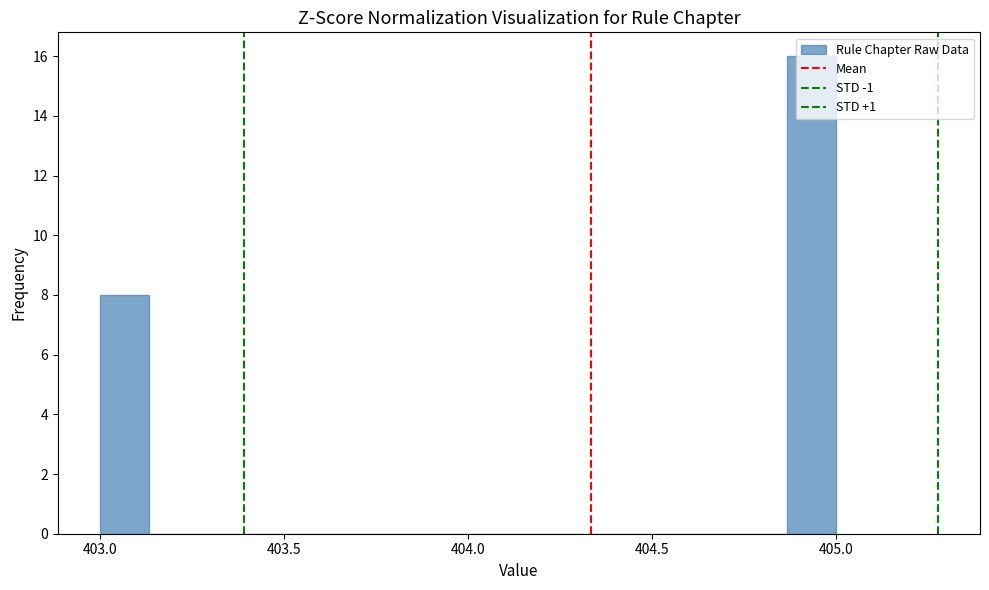

Read against the x-axis, roughly where is the centre of the tallest bar?

404.95